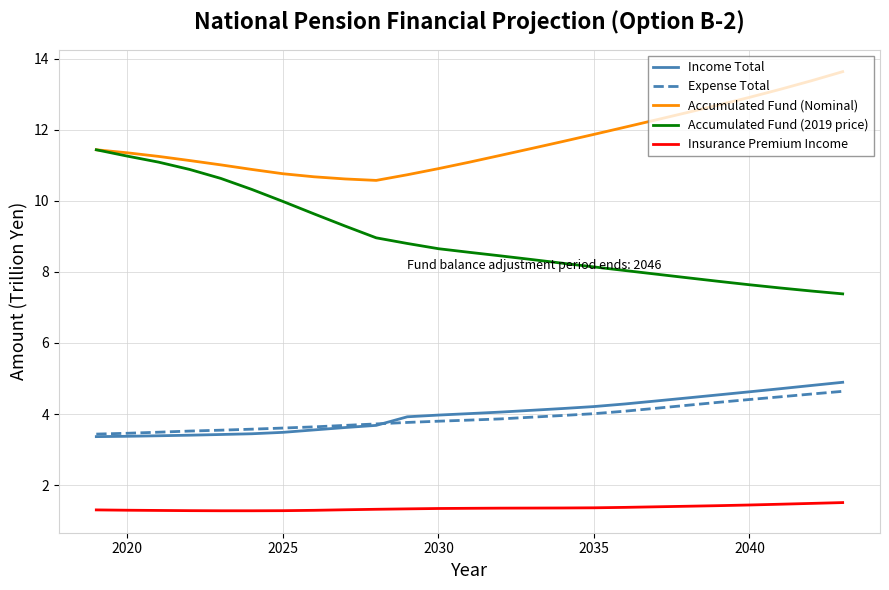

Which series has the largest total across all categories?

Accumulated Fund (Nominal)